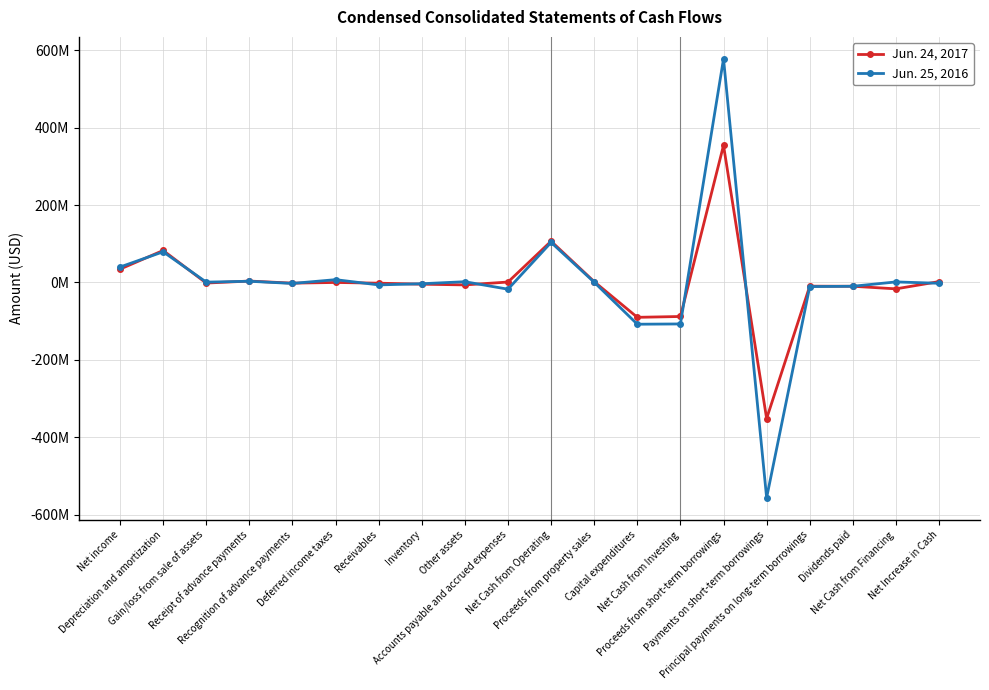

At which category does Jun. 25, 2016 reach its first local valley?

Gain/loss from sale of assets